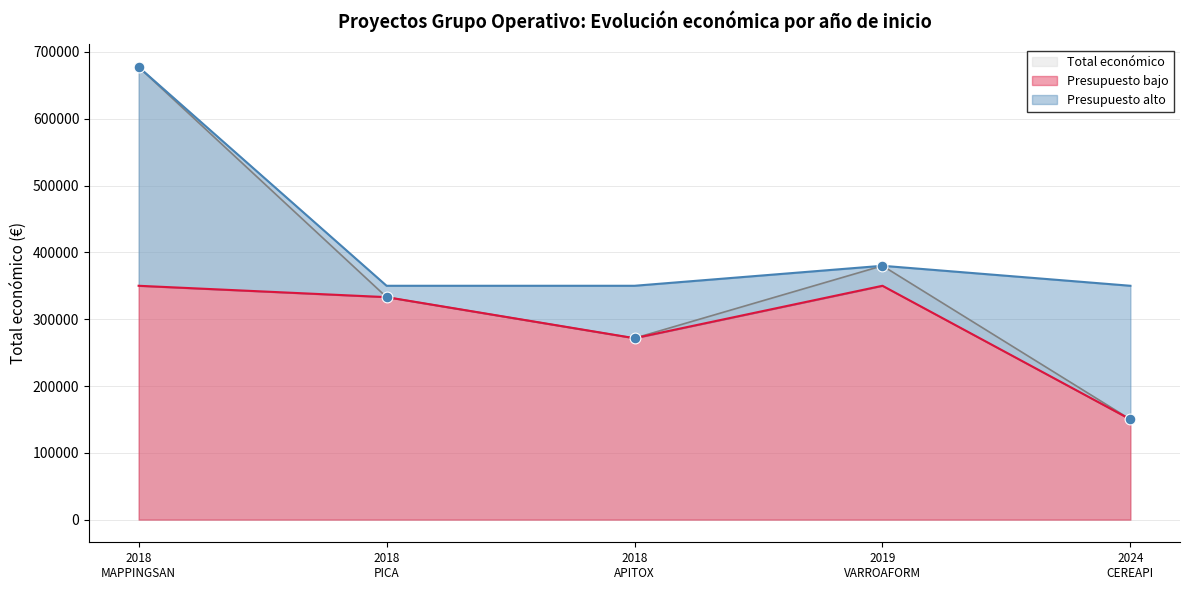

What is the ratio of the value at 2018 MAPPINGSAN to the value at 2019 VARROAFORM?

1.8